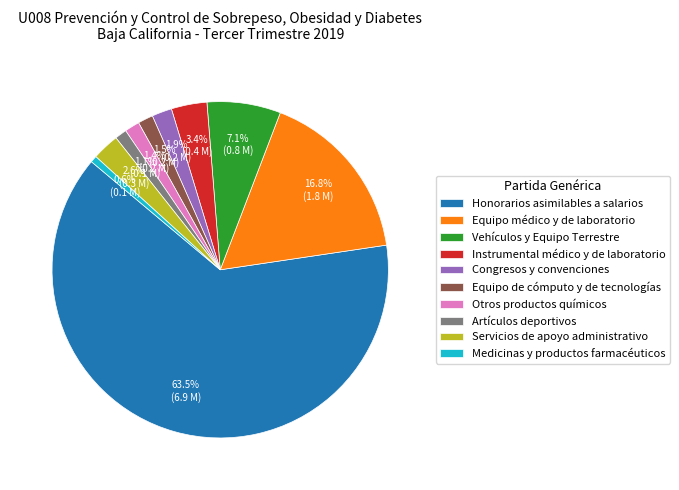

Count the number of slices in the pie.

10